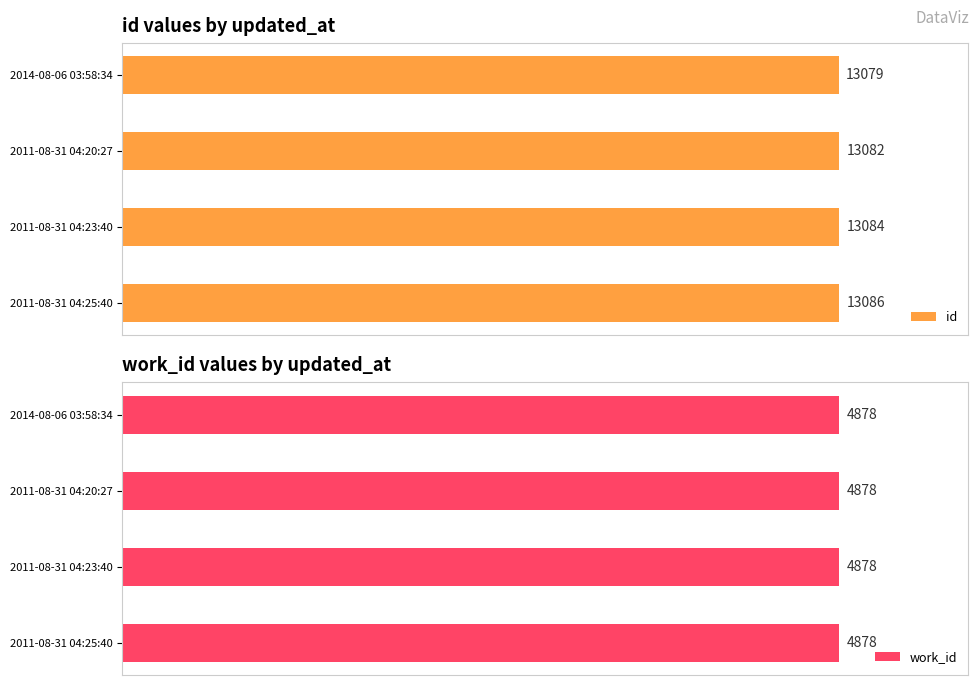

Which series has the widest spread of values?

id